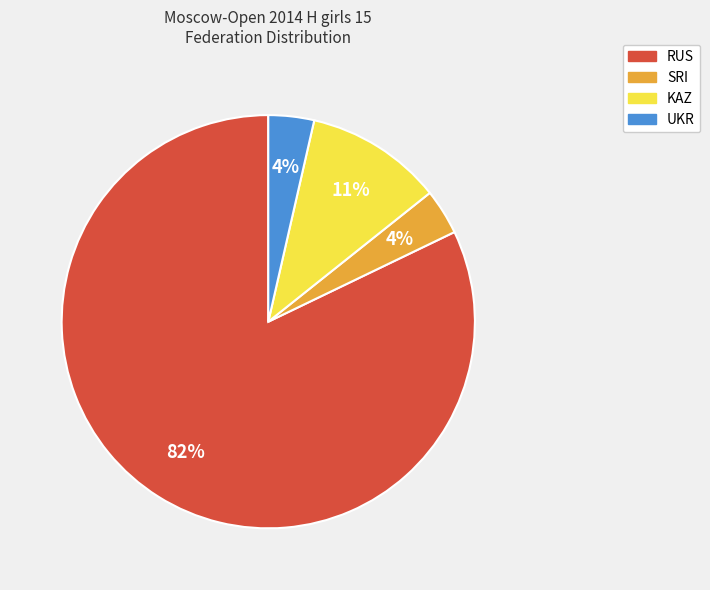

Between KAZ and UKR, which is larger?

KAZ